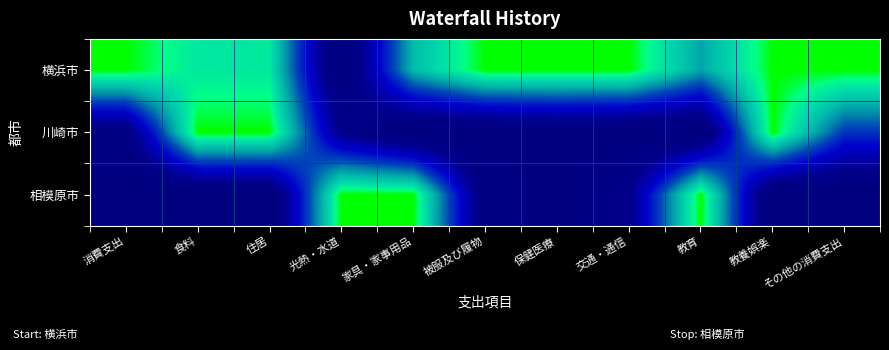

How many categories are shown in the chart?

11